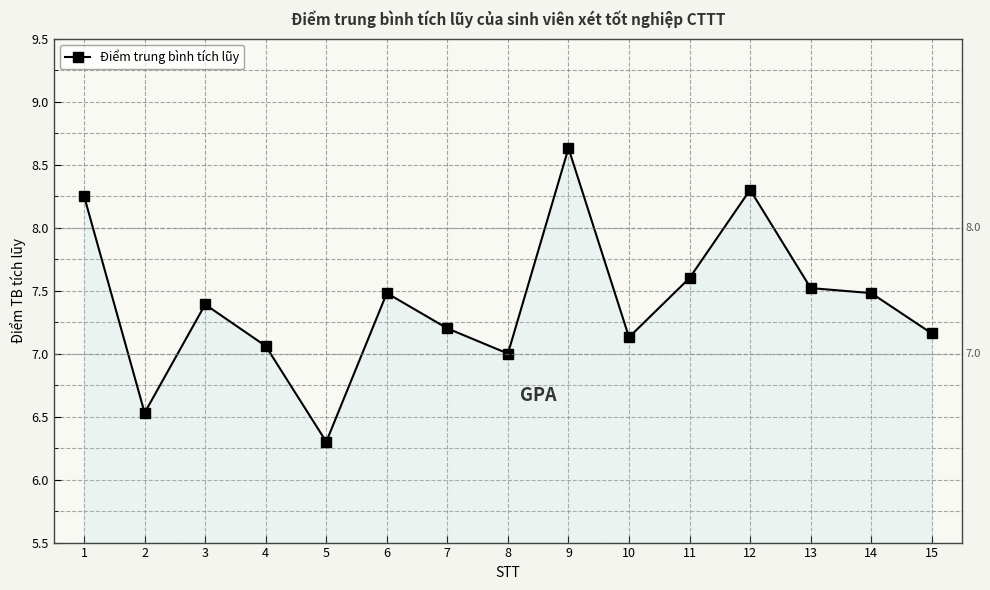

What is the difference between the values at 11 and 4?

0.5